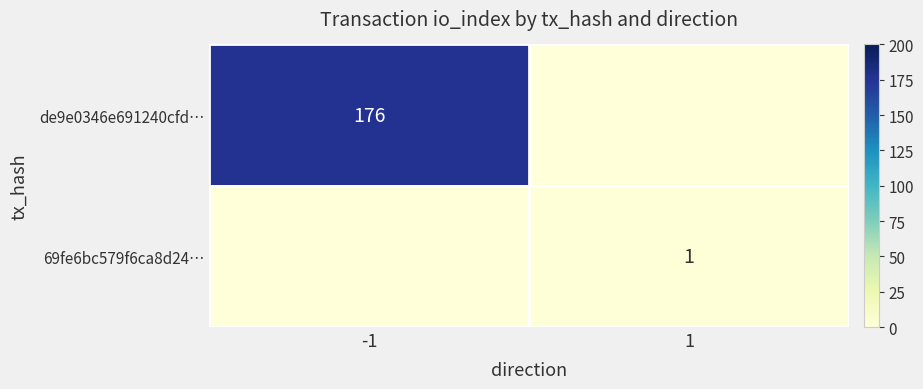

Is it true that 69fe6bc579f6ca8d24… equals 2 at 1?

False